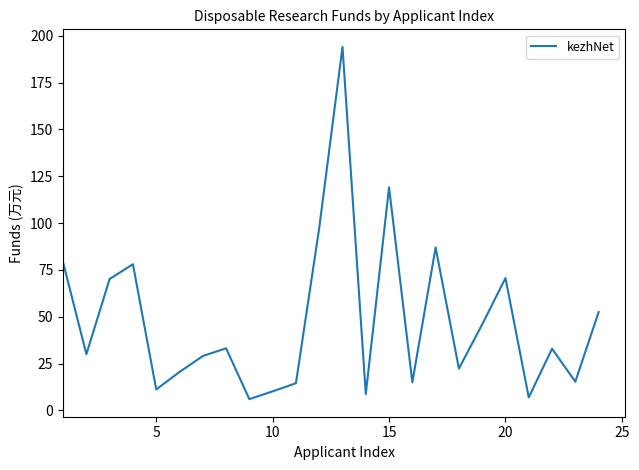

What is the difference between the maximum and minimum values?

188.0